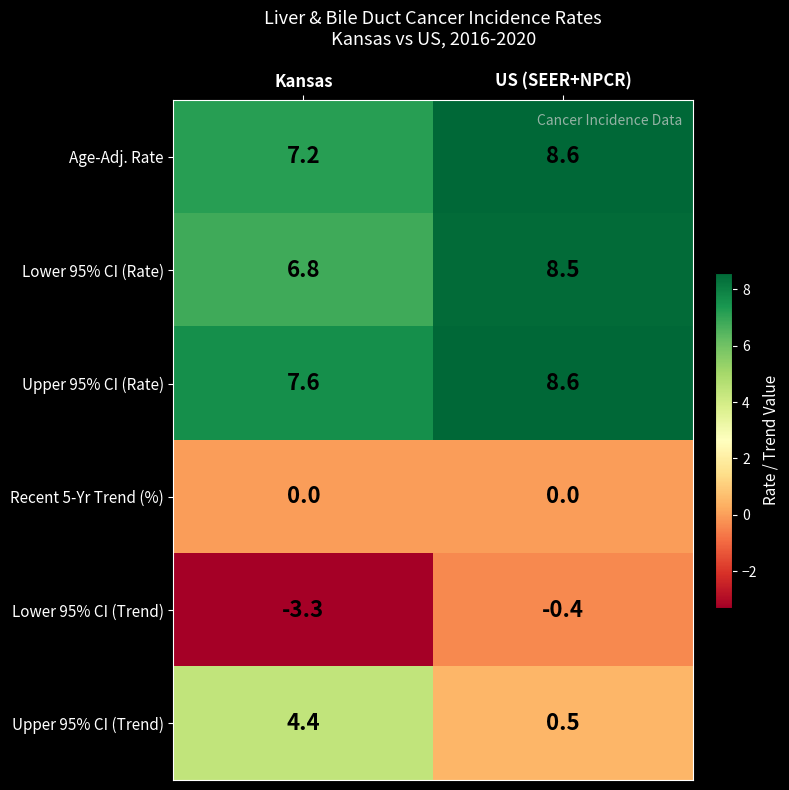

Which series has the largest range (max minus min)?

Upper 95% CI (Trend)